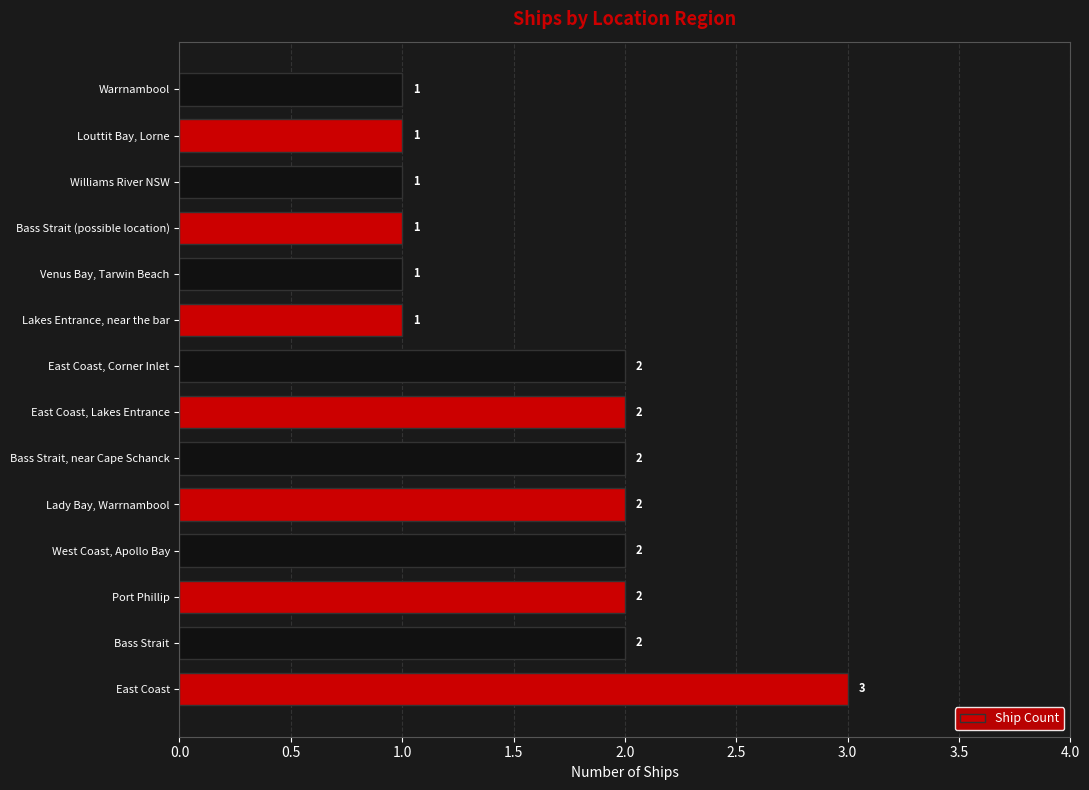

Count the values in the range 1 to 2.

13